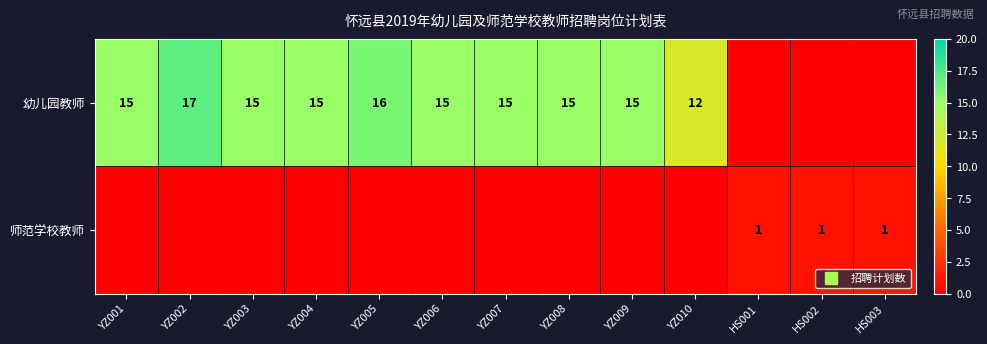

What is the sum of all 师范学校教师 values?

3